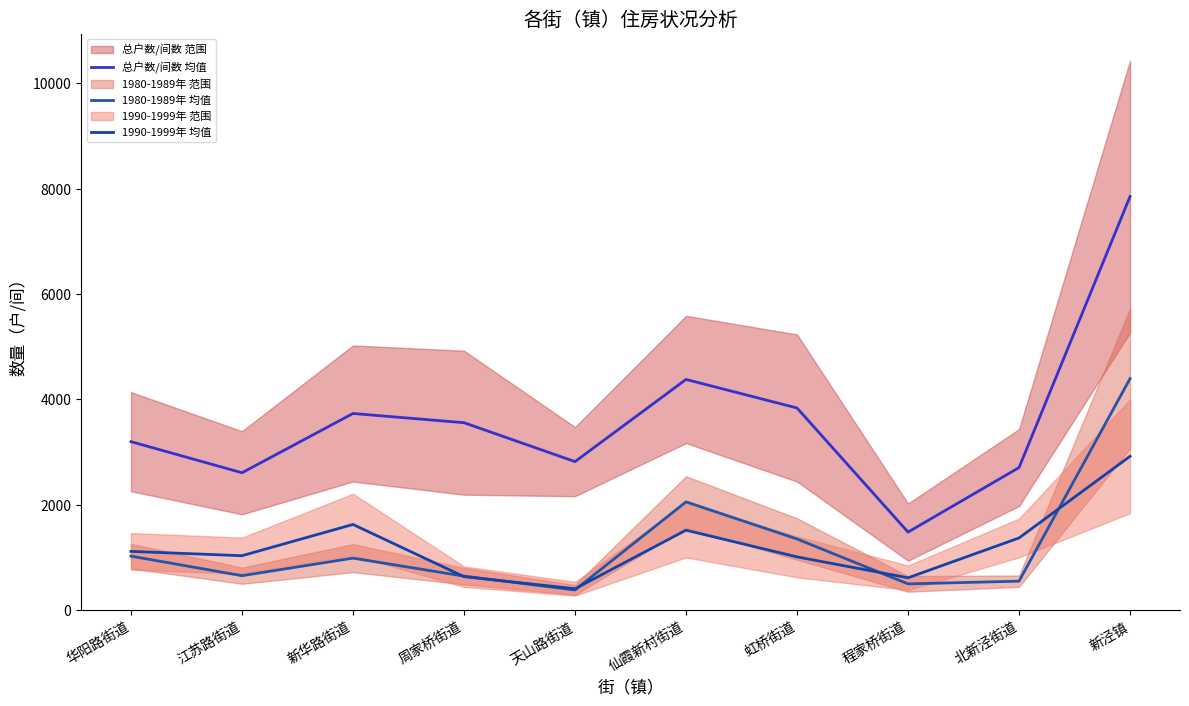

Where is 1980-1989年 均值 nearest to the value 2386?

仙霞新村街道